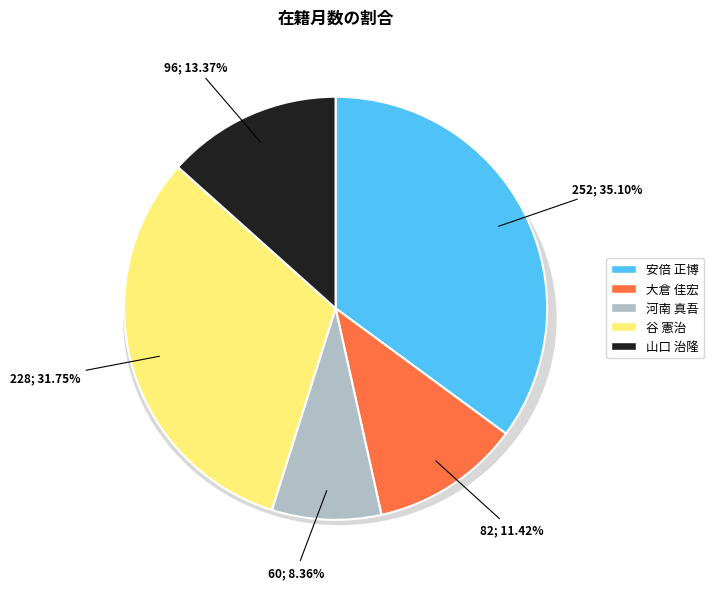

To the nearest percent, what portion does 大倉 佳宏 represent?

11%